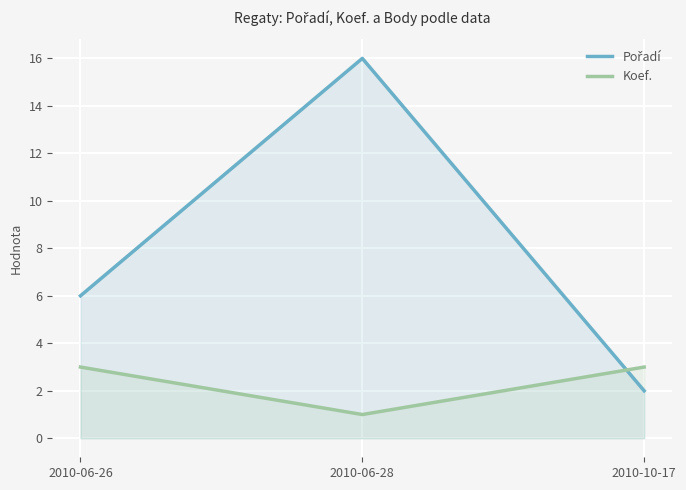

Reading left to right, transcribe all the data shown in this chart.

Pořadí: 2010-06-26=6	2010-06-28=16	2010-10-17=2
Koef.: 2010-06-26=3	2010-06-28=1	2010-10-17=3